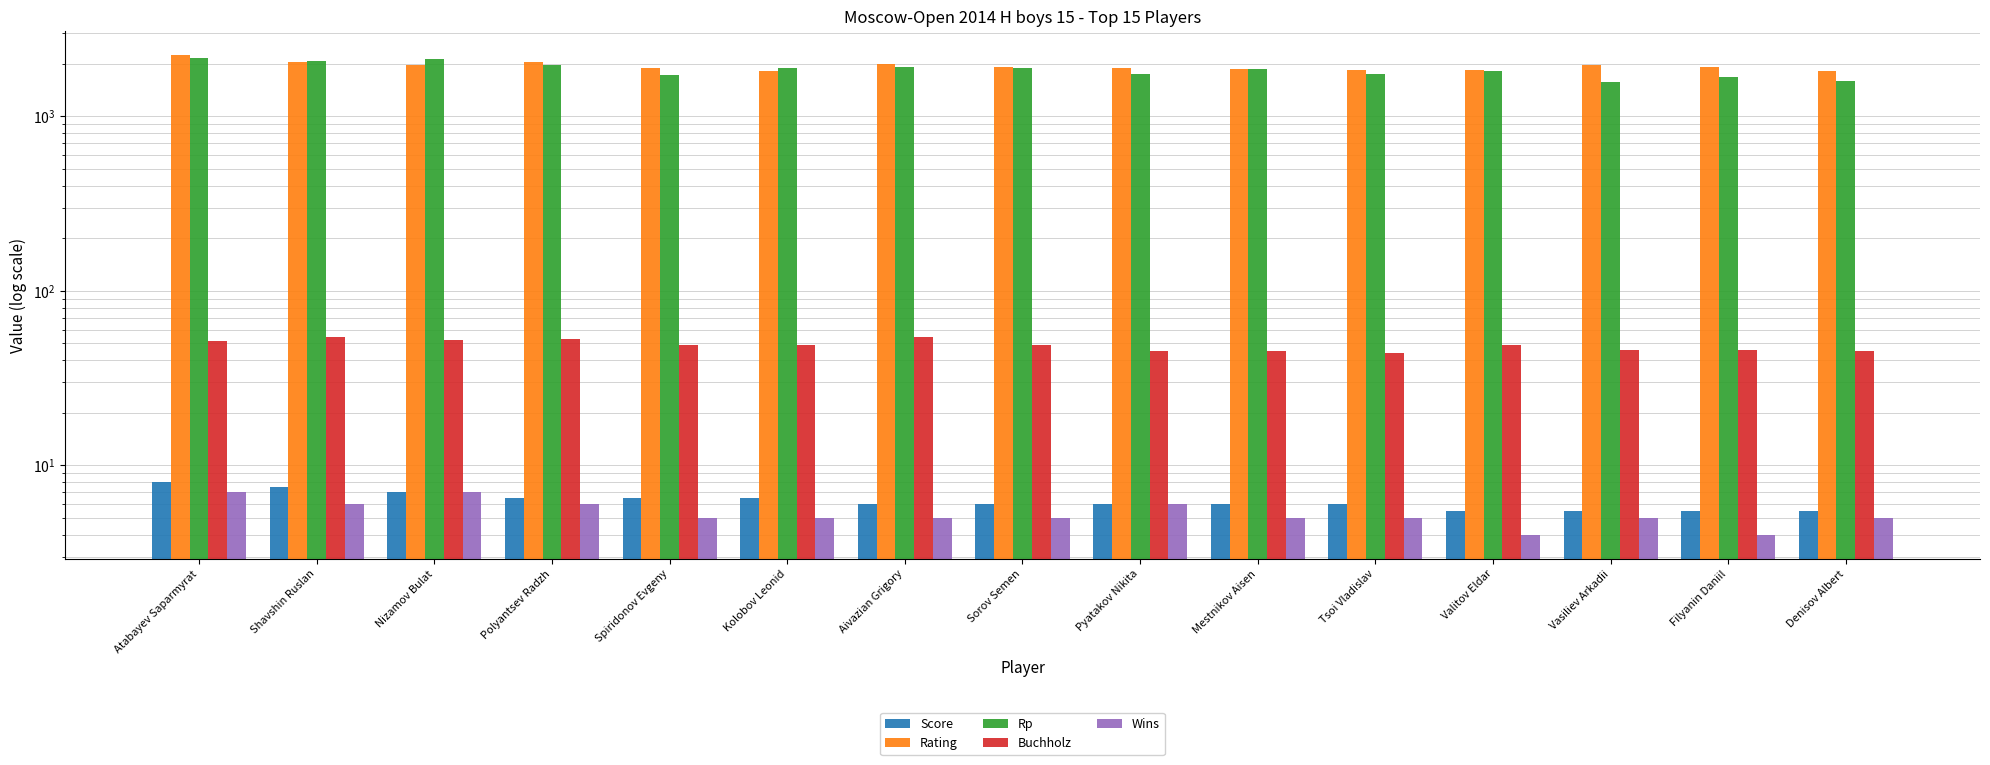

True or false: Rp has a value of 850.3 at Atabayev Saparmyrat.

False